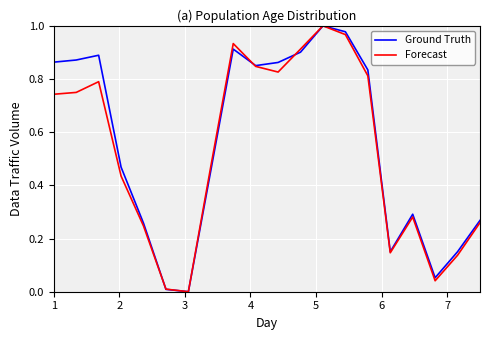

What are all the series names shown in the legend?

Ground Truth, Forecast